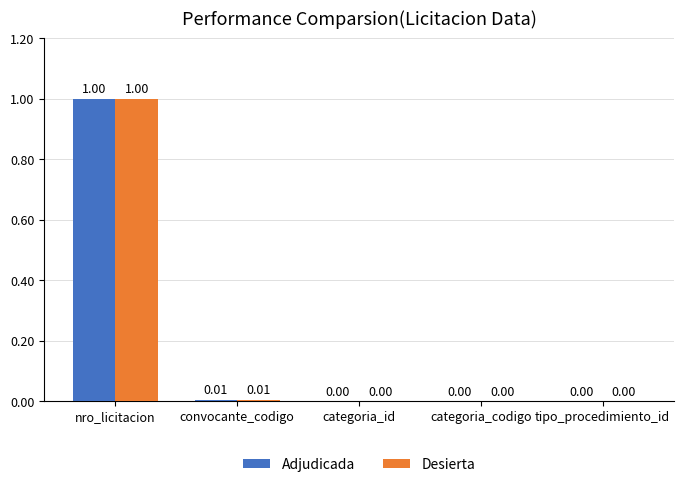

What is the difference between the Desierta values at convocante_codigo and nro_licitacion?

1.0